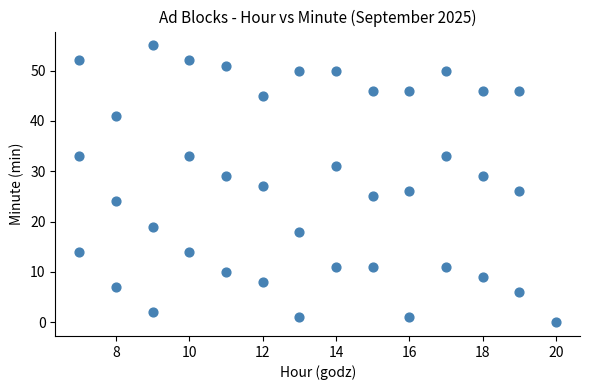

What is the range of X values (max minus min)?

13